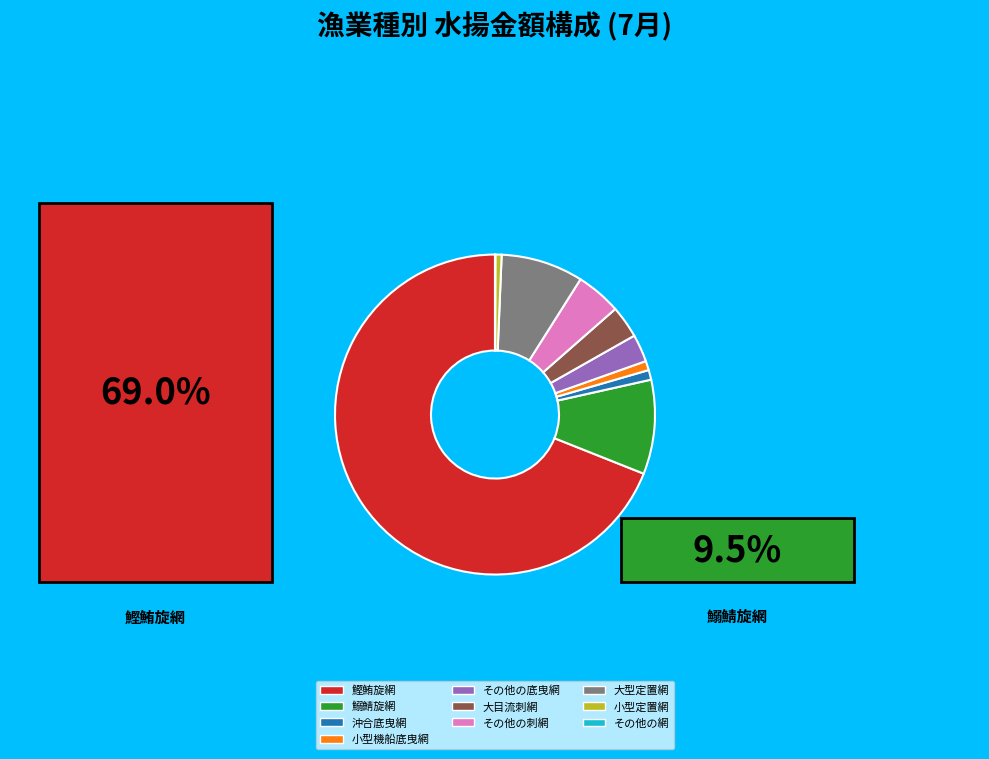

What is the ratio of the value at 鰯鯖旋網 to the value at その他の底曳網?

3.4